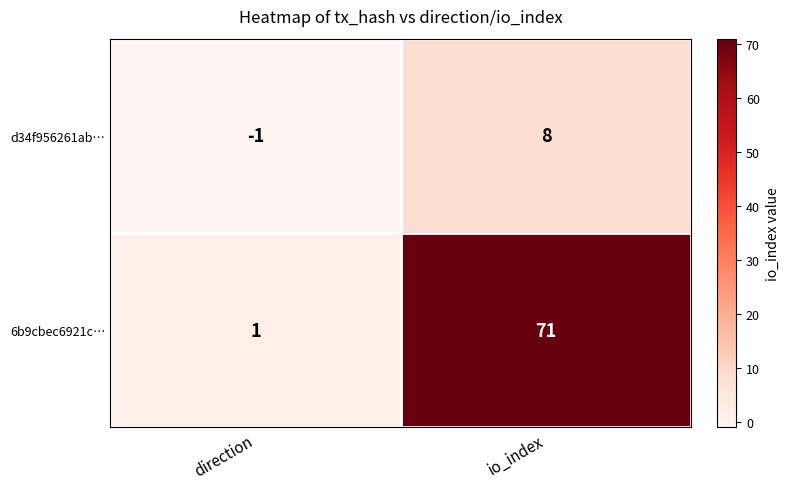

What is the difference between the maximum and minimum values in the 6b9cbec6921c… series?

70